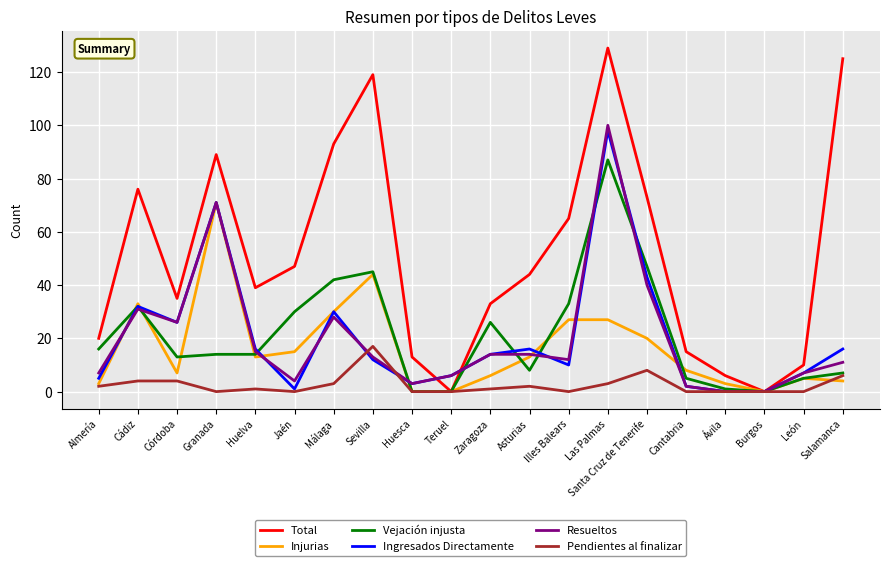

What is the average value of the Resueltos series?

20